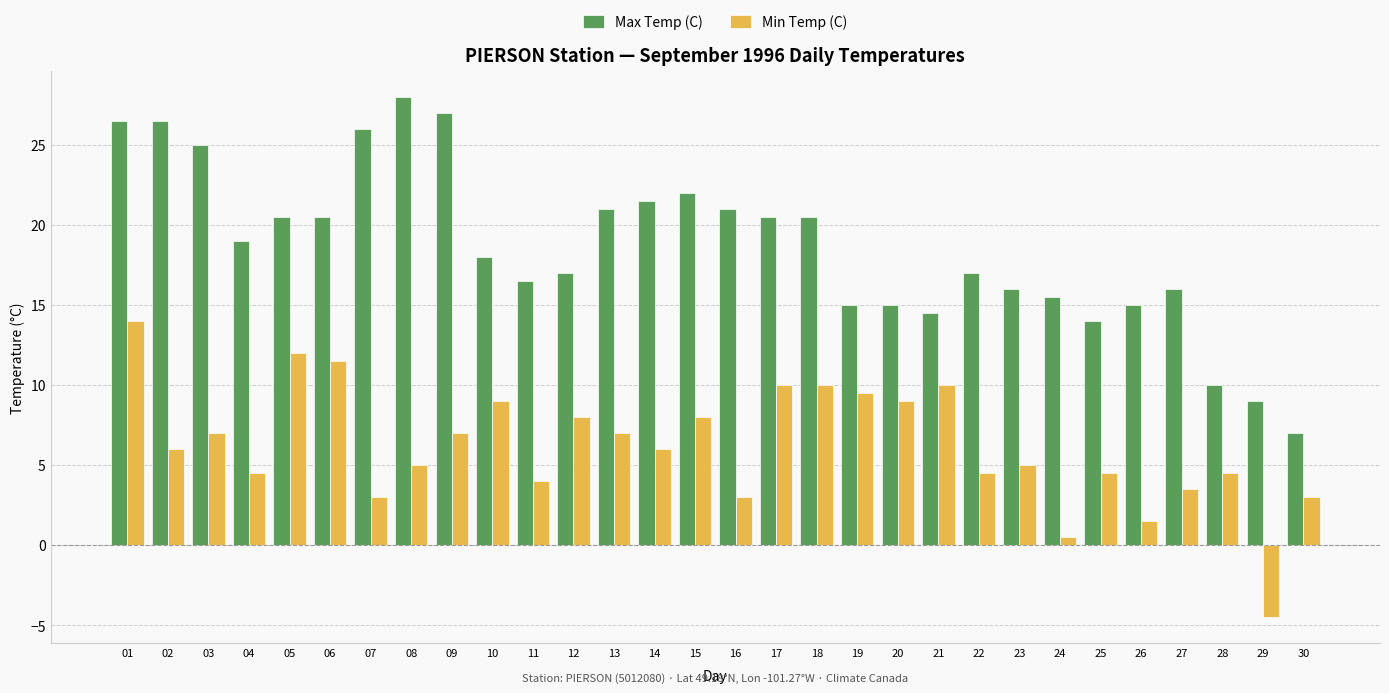

Reading left to right, what are all the values shown in this chart?

Max Temp (C): 01=26.5	02=26.5	03=25.0	04=19.0	05=20.5	06=20.5	07=26.0	08=28.0	09=27.0	10=18.0	11=16.5	12=17.0	13=21.0	14=21.5	15=22.0	16=21.0	17=20.5	18=20.5	19=15.0	20=15.0	21=14.5	22=17.0	23=16.0	24=15.5	25=14.0	26=15.0	27=16.0	28=10.0	29=9.0	30=7.0
Min Temp (C): 01=14.0	02=6.0	03=7.0	04=4.5	05=12.0	06=11.5	07=3.0	08=5.0	09=7.0	10=9.0	11=4.0	12=8.0	13=7.0	14=6.0	15=8.0	16=3.0	17=10.0	18=10.0	19=9.5	20=9.0	21=10.0	22=4.5	23=5.0	24=0.5	25=4.5	26=1.5	27=3.5	28=4.5	29=-4.5	30=3.0